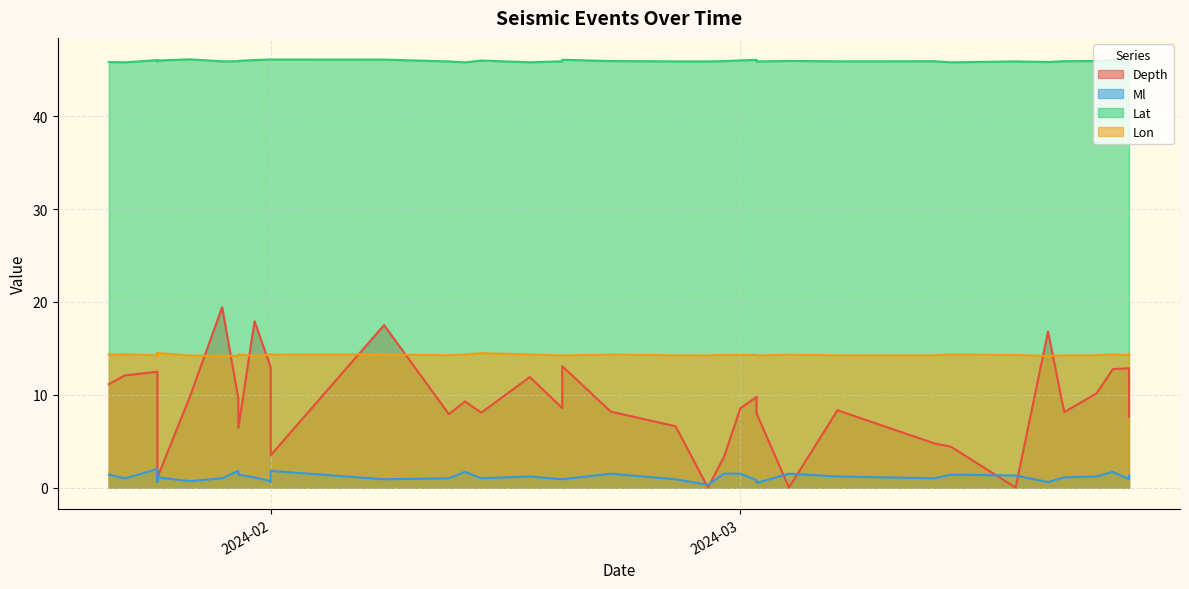

Is it true that Depth equals 9.8 at 11?

True